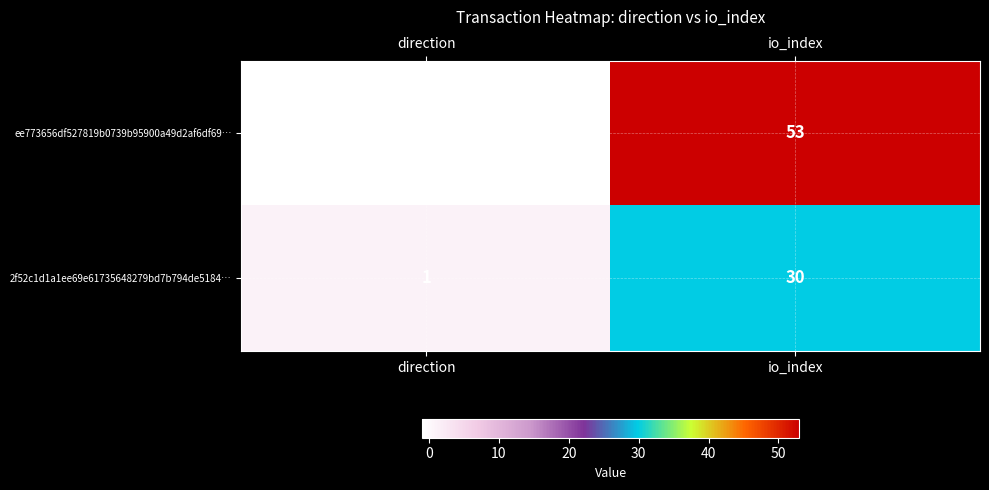

At which label is ee773656df527819b0739b95900a49d2af6df69… closest to 26?

direction